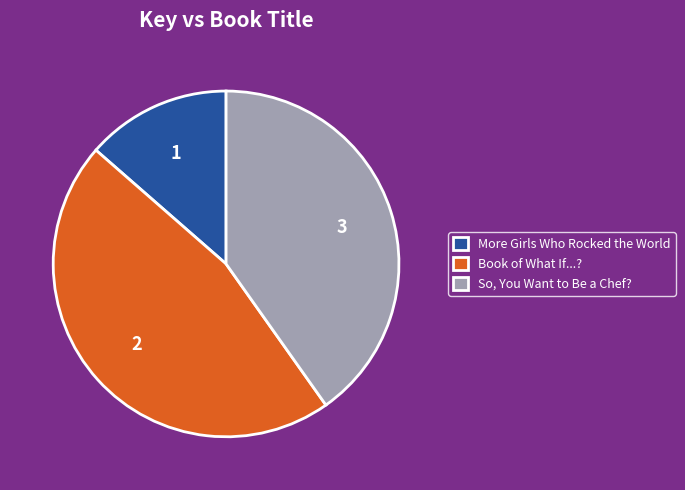

The So, You Want to Be a Chef? slice represents 27% of the pie. True or false?

False